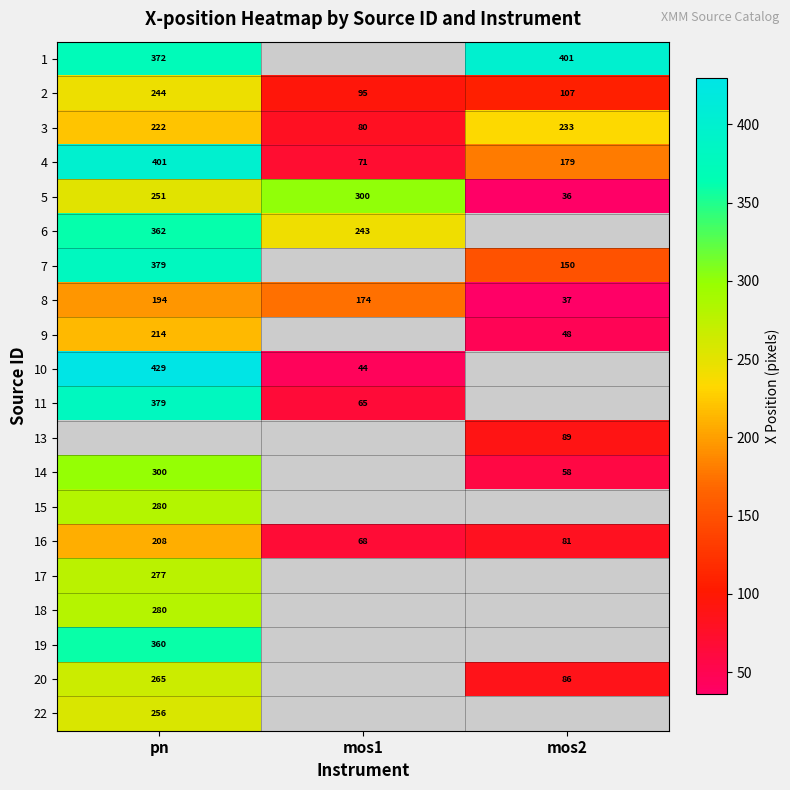

Is the value of 14 at pn greater than the value of 7 at pn?

No